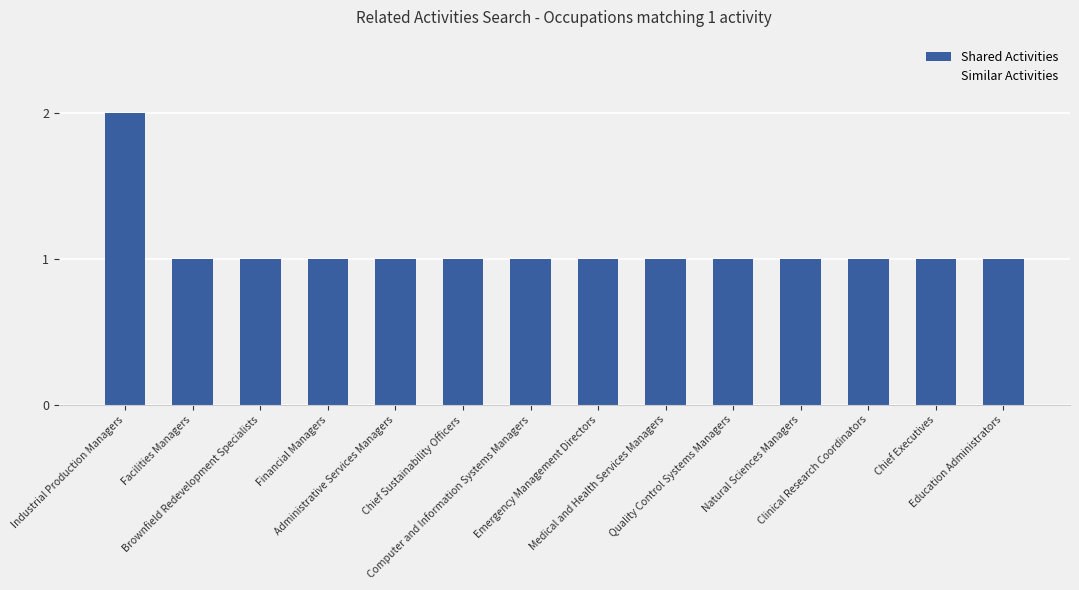

How many distinct data groups are displayed?

1